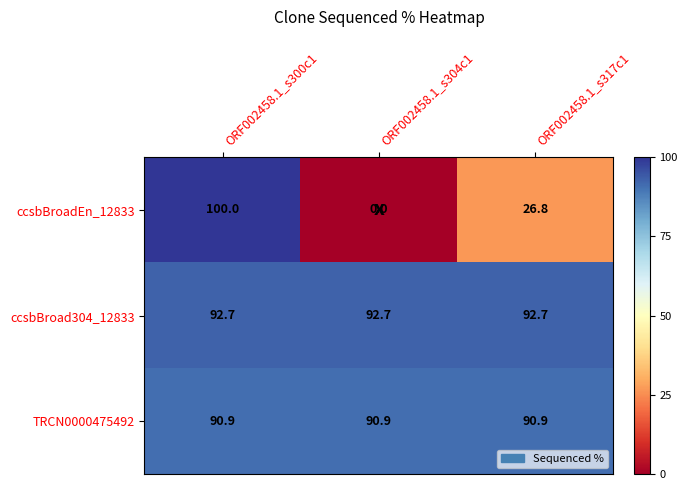

How many data points in ccsbBroadEn_12833 are less than 26?

1